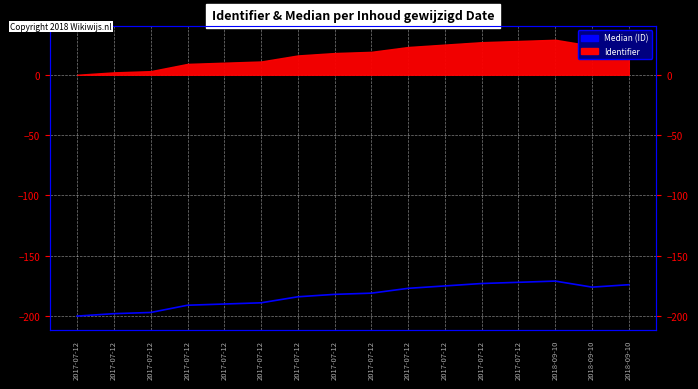

Rank the categories by value from lowest to highest.

2017-07-12, 2017-07-12, 2017-07-12, 2017-07-12, 2017-07-12, 2017-07-12, 2017-07-12, 2017-07-12, 2017-07-12, 2017-07-12, 2018-09-10, 2017-07-12, 2018-09-10, 2017-07-12, 2017-07-12, 2018-09-10